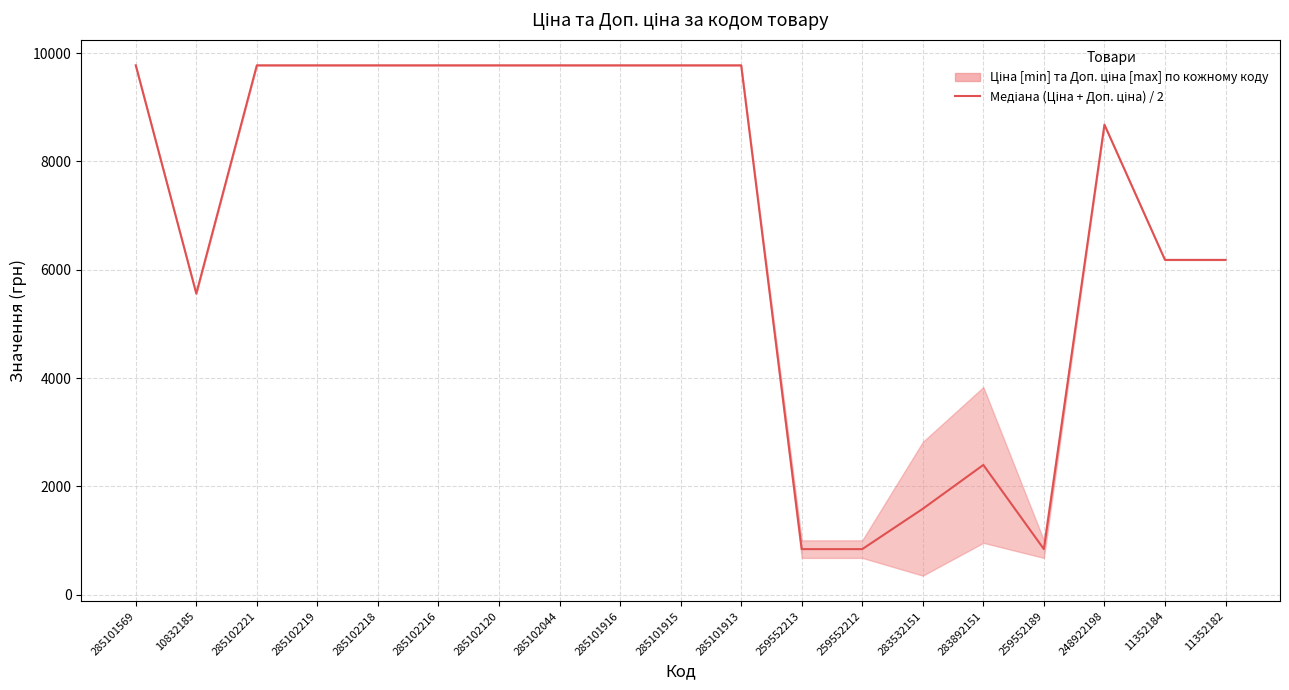

What is the difference between the values at 283532151 and 285101569?

8188.6